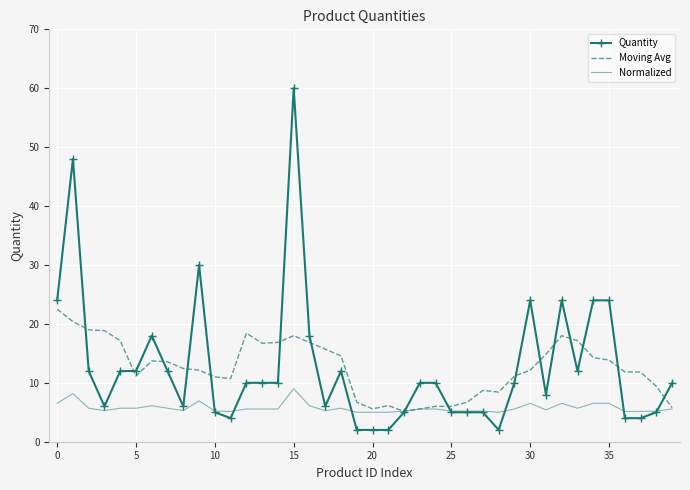

Which series has the largest range (max minus min)?

Quantity